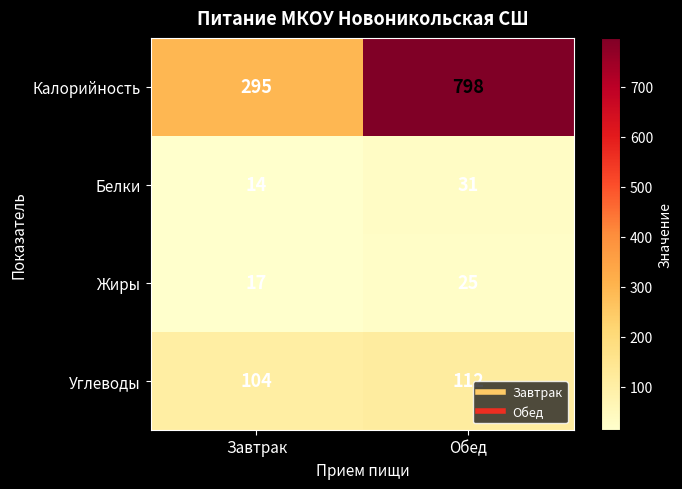

Reading left to right, transcribe all the data shown in this chart.

Калорийность: Завтрак=295	Обед=798
Белки: Завтрак=14	Обед=31
Жиры: Завтрак=17	Обед=25
Углеводы: Завтрак=104	Обед=112